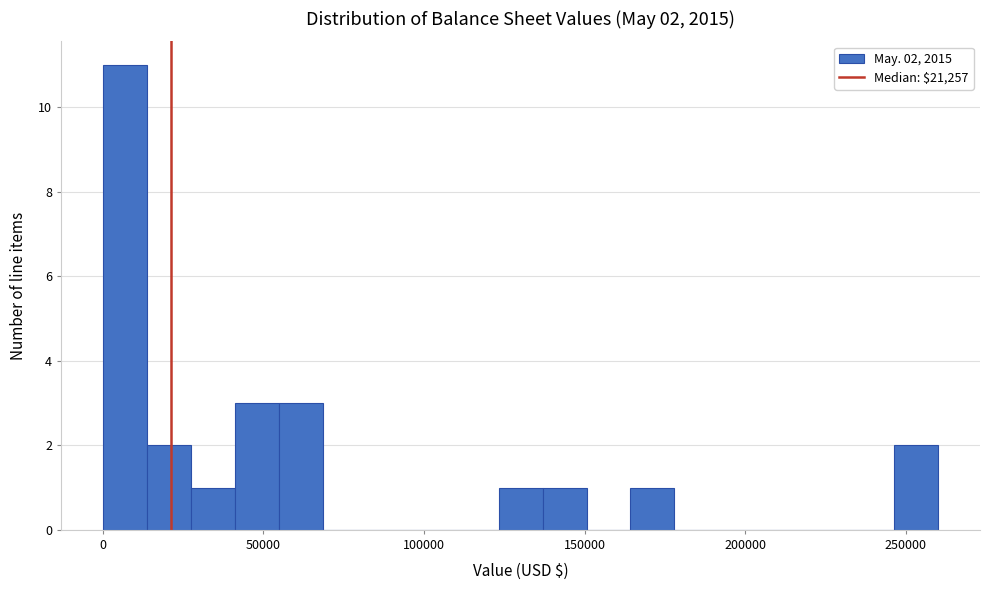

Around what value on the x-axis is the tallest bar? Give the approximate position of its centre, as read against the axis.

5000